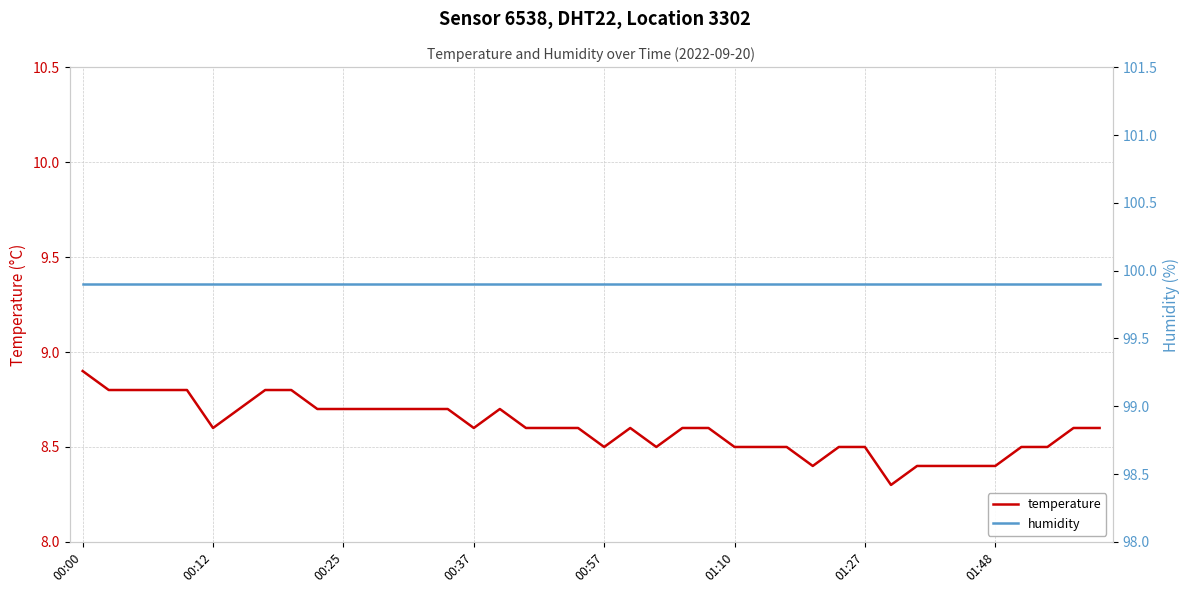

What is the lowest value of the temperature series?

8.3